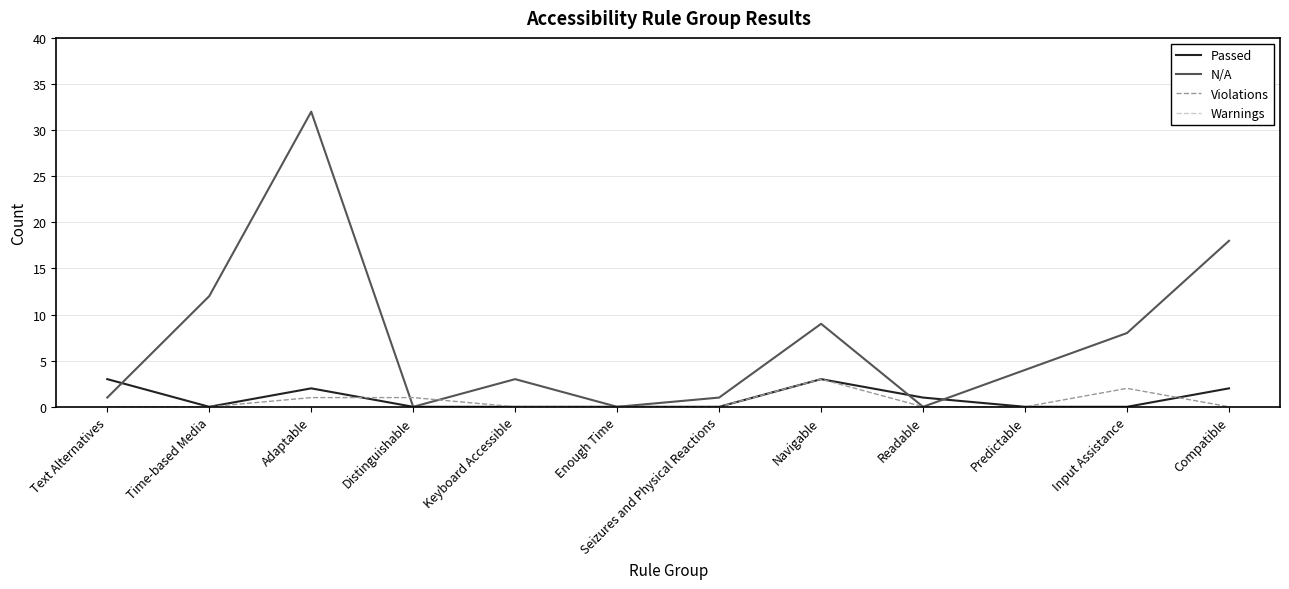

What is the maximum value shown in the chart?

32